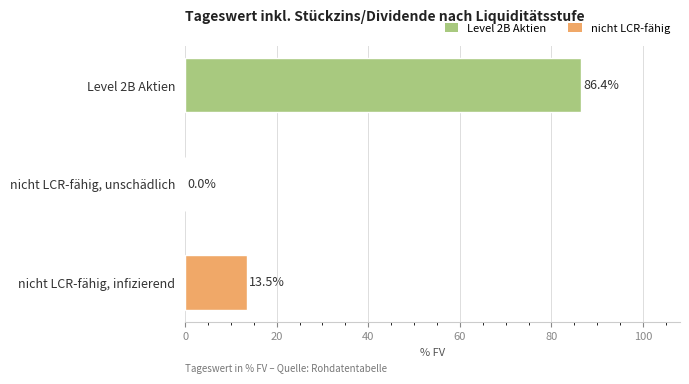

Are the bars horizontal?

Yes